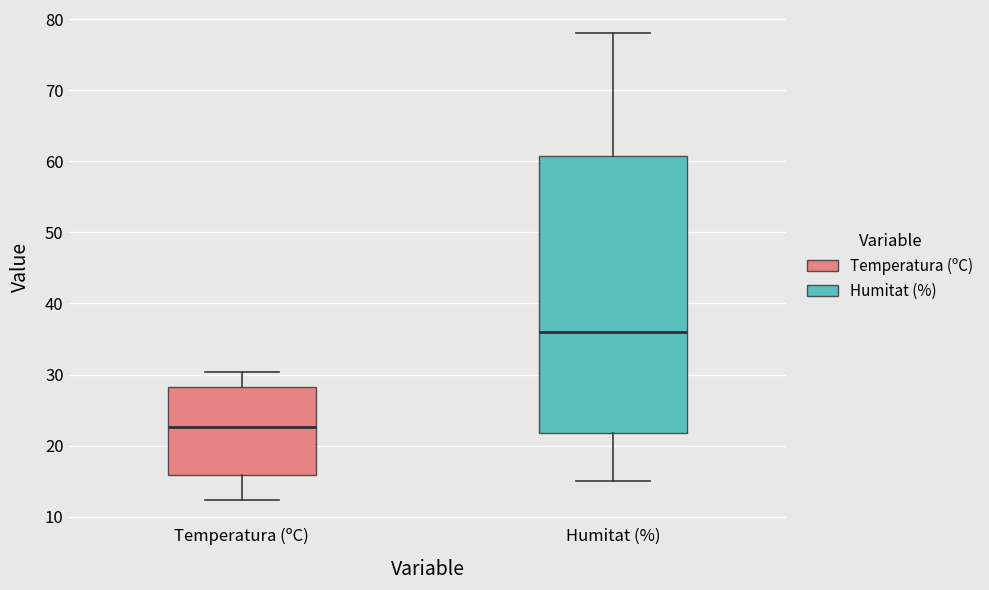

Which box is the tallest, from its lower edge to its upper edge?

Humitat (%)